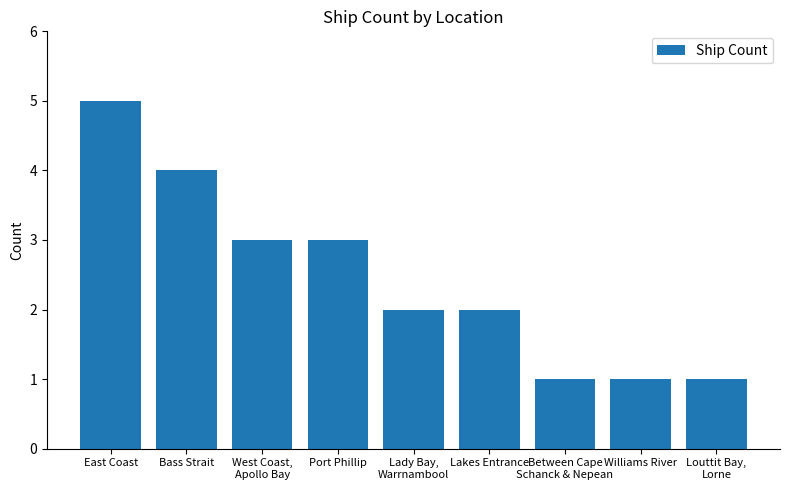

The value at East Coast is 2. True or false?

False